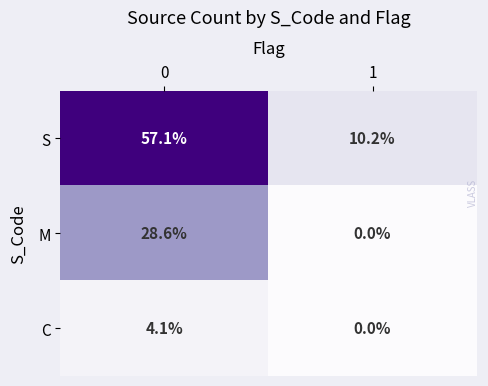

Rank the series by their maximum value, from highest to lowest.

S, M, C